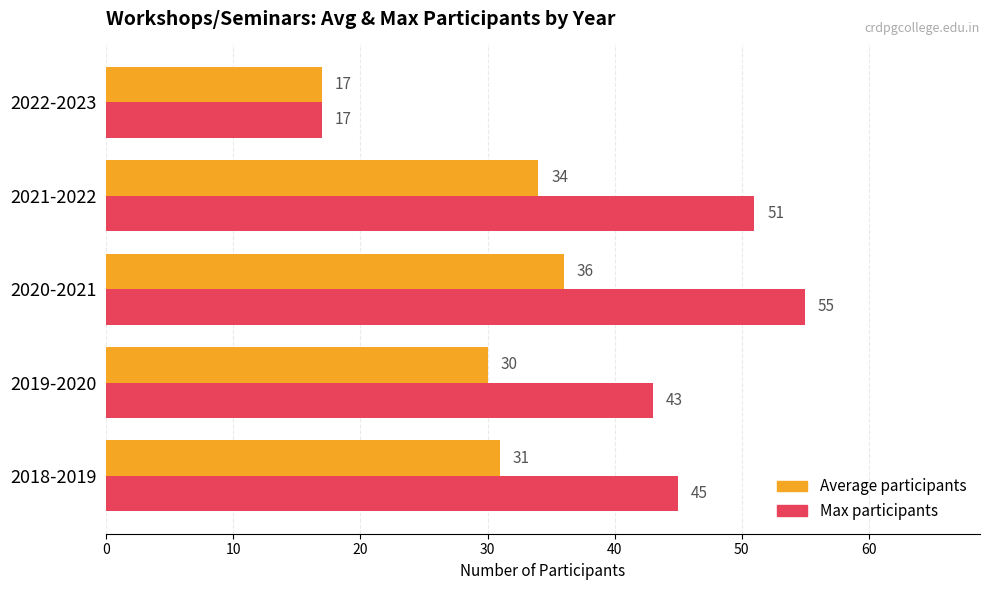

What is the average value of the Average participants series?

30